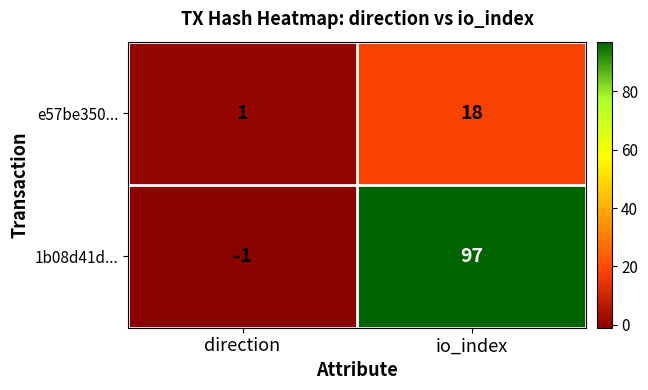

What is the sum of the 1b08d41d... values at io_index and direction?

96